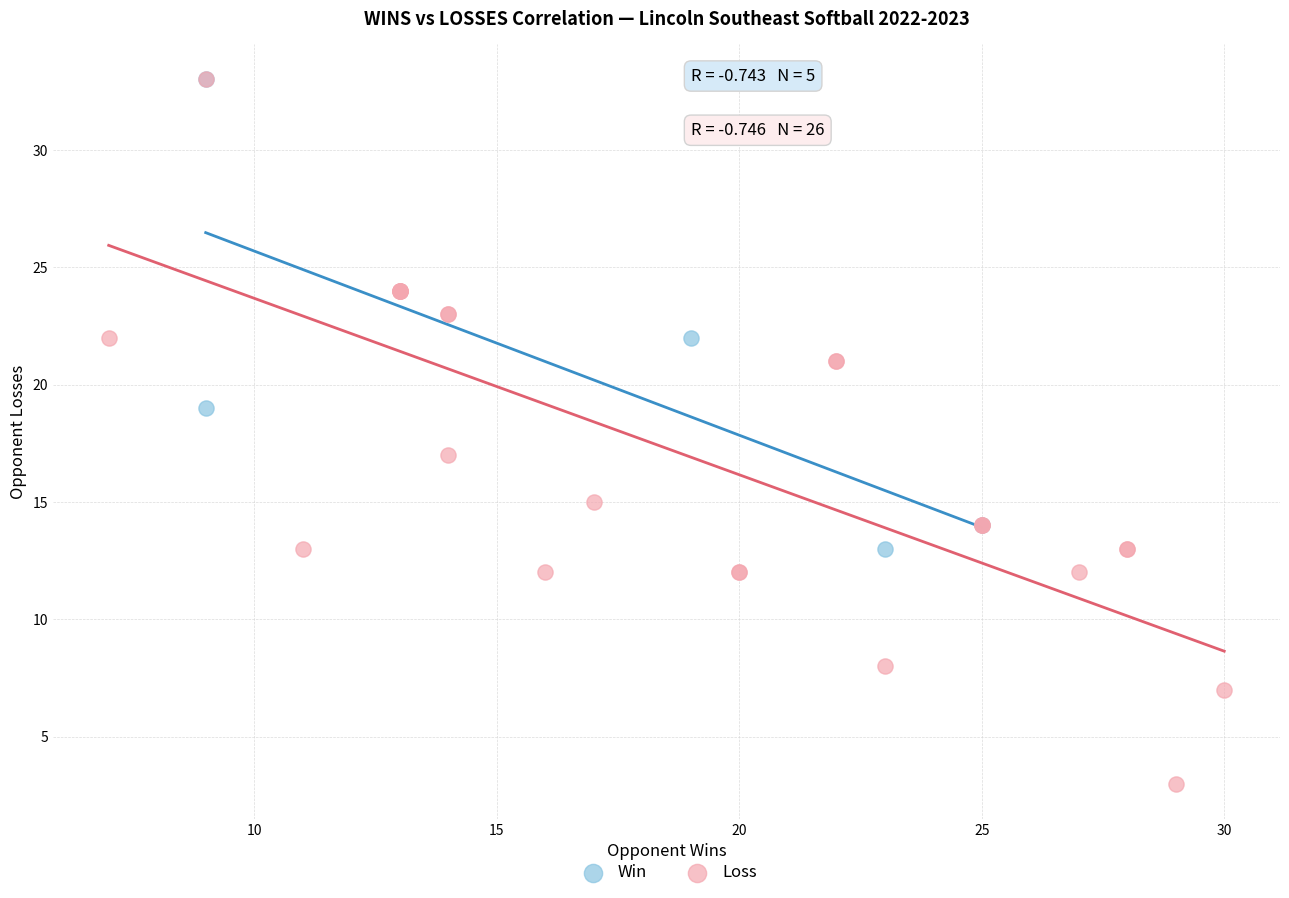

Which series has the widest spread of Y values?

Loss